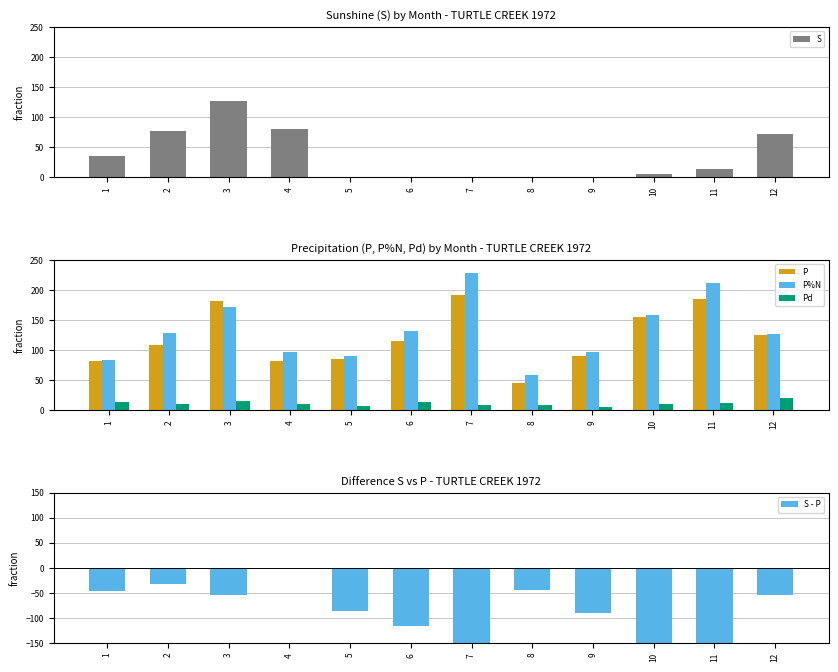

How many values in the S - P series exceed -55?

5